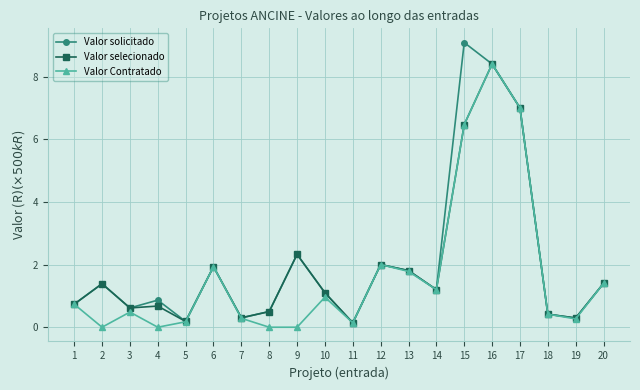

Is the value of Valor Contratado at 3 greater than the value of Valor selecionado at 11?

Yes